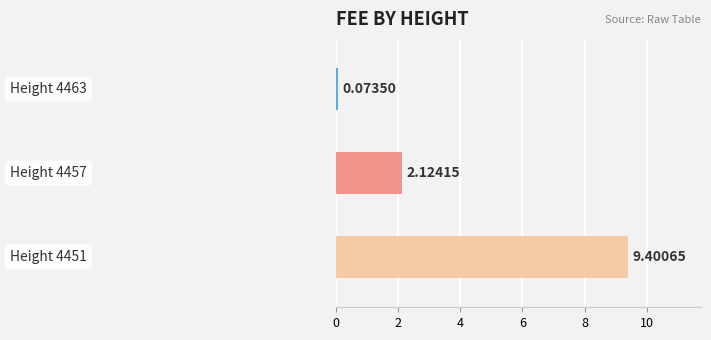

List the labels in order of value, largest first.

4451, 4457, 4463